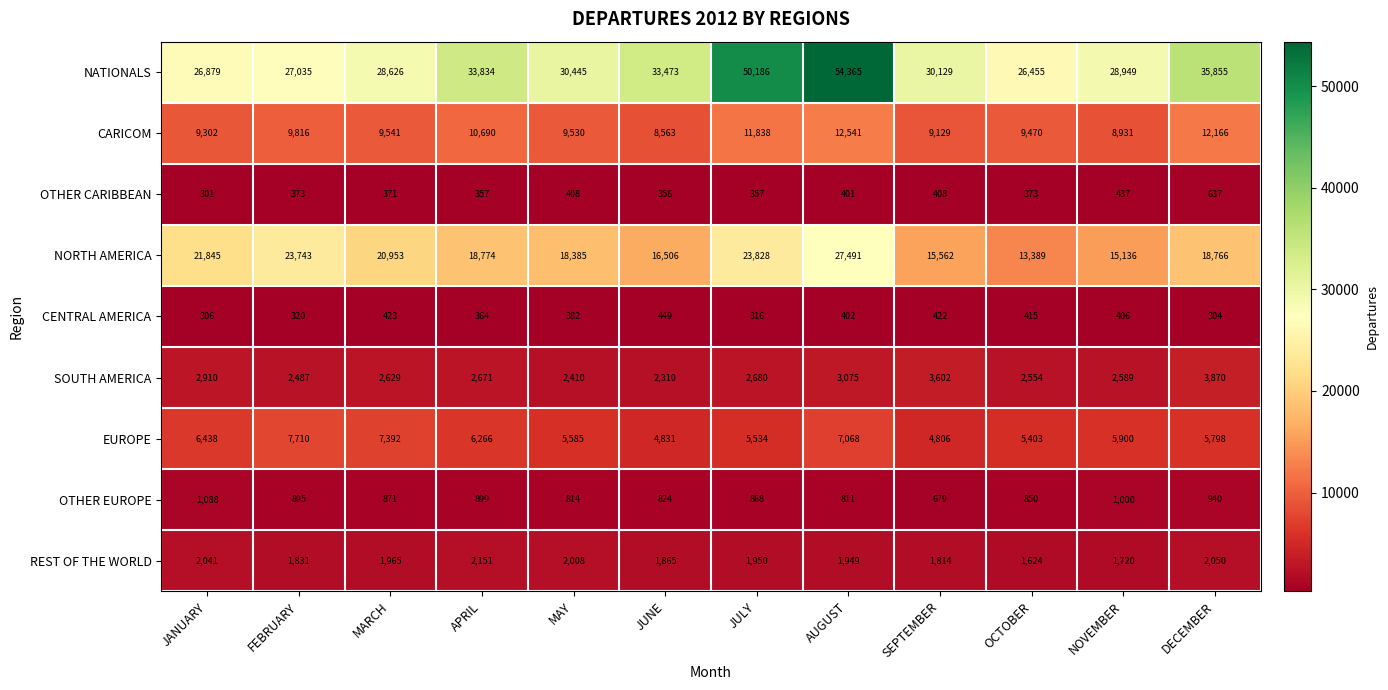

What is the difference between the second highest and minimum values in the CARICOM series?

3603